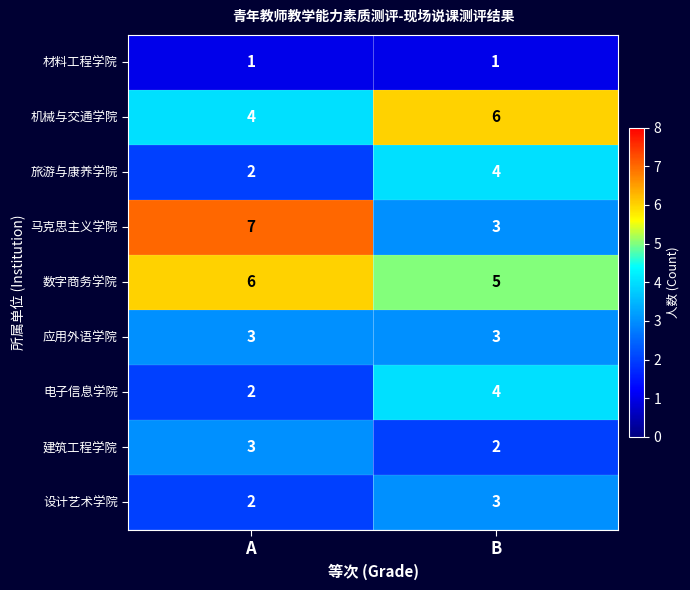

What is the total value across all series at B?

31